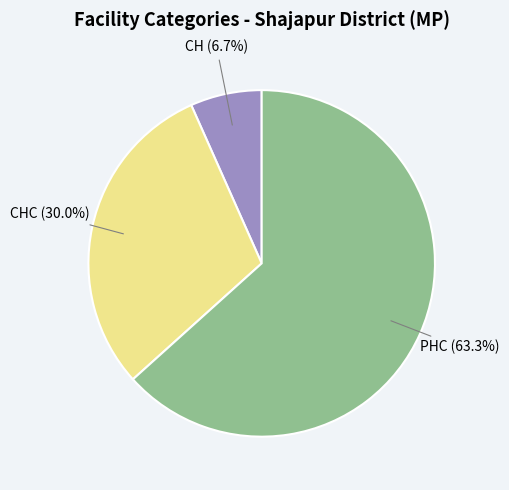

Is there any slice that represents more than half of the pie?

Yes